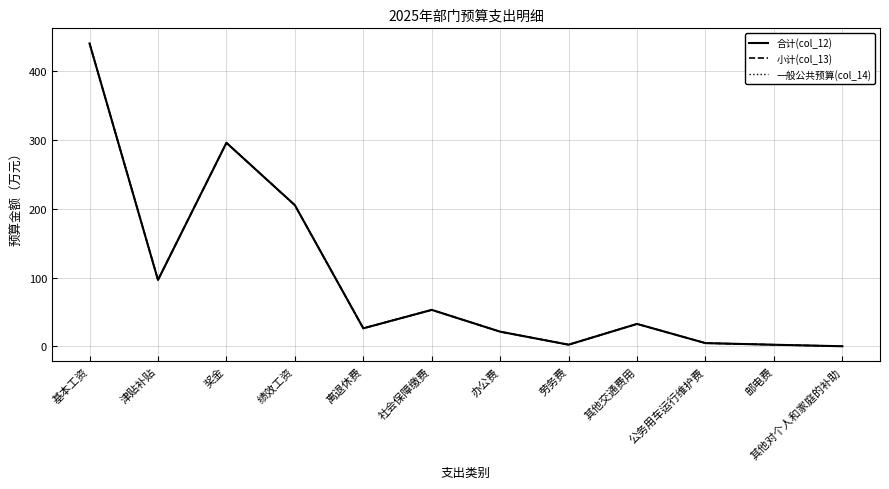

Is this an area chart (filled region under the line)?

No